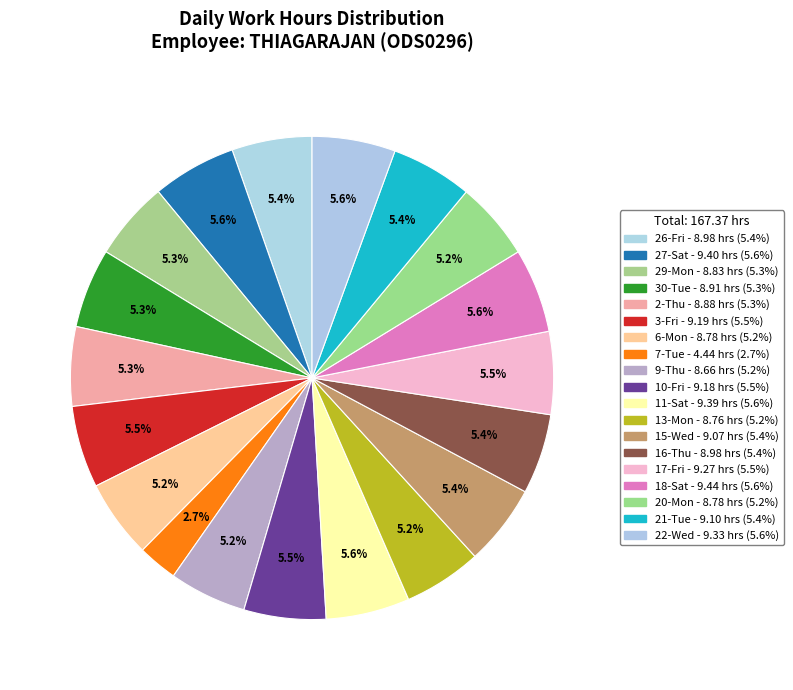

To the nearest percent, what portion does 30-Tue represent?

5%